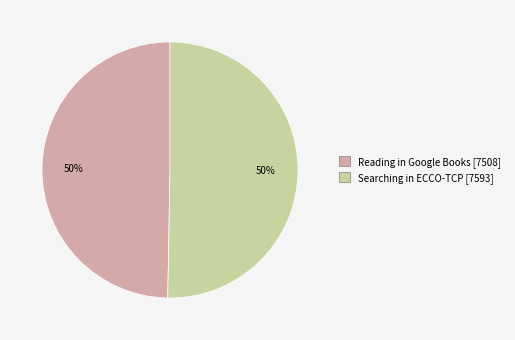

Is it true that Reading in Google Books is 50% of the pie?

True